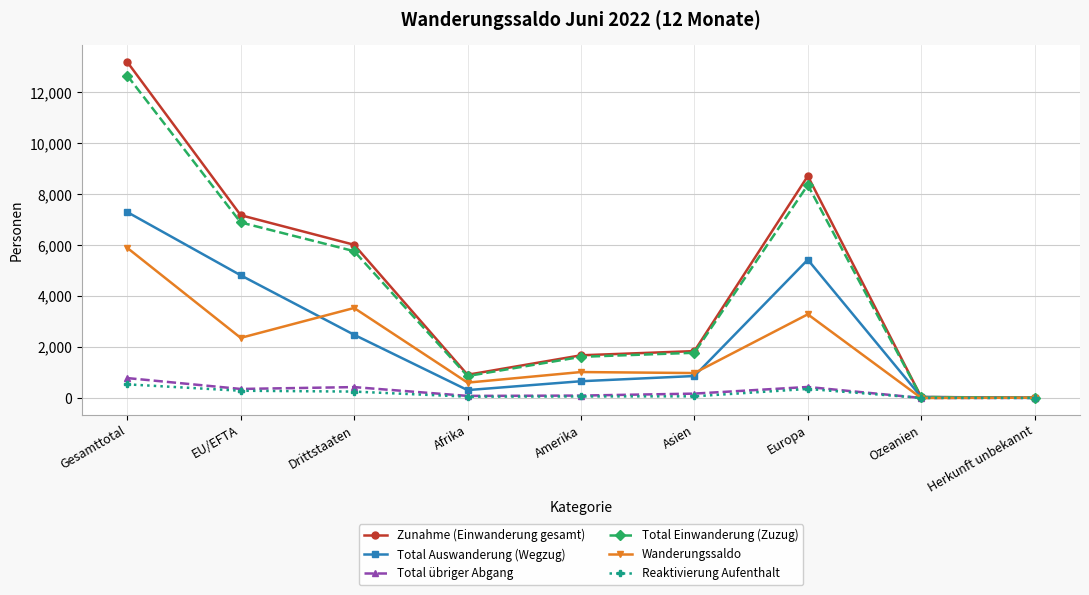

At which label does Reaktivierung Aufenthalt first exceed 65?

Gesamttotal